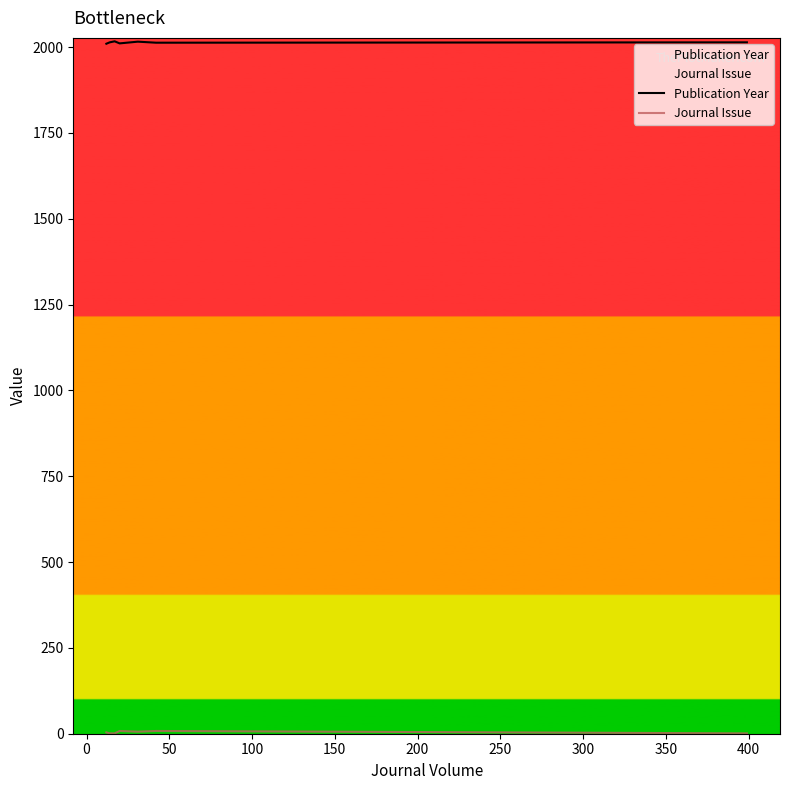

What is the maximum value for Publication Year?

2017